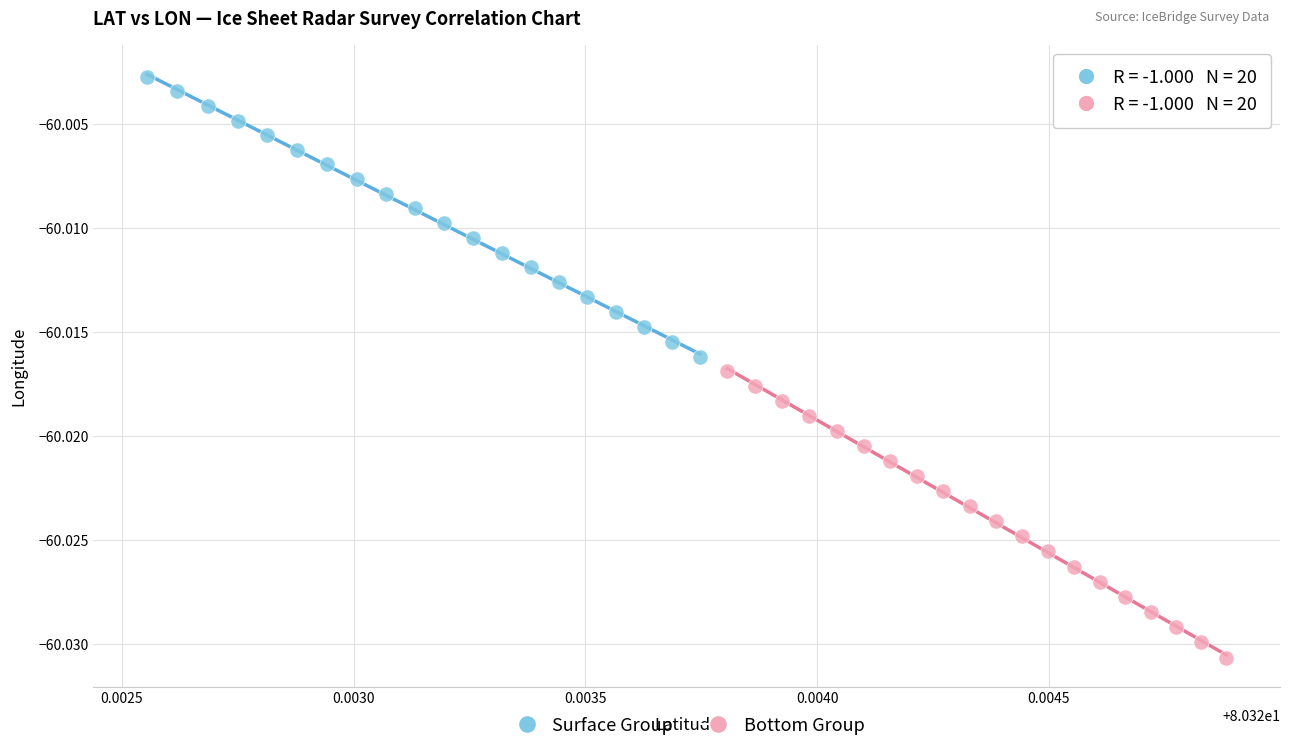

Which series reaches the minimum Y coordinate?

Bottom Group